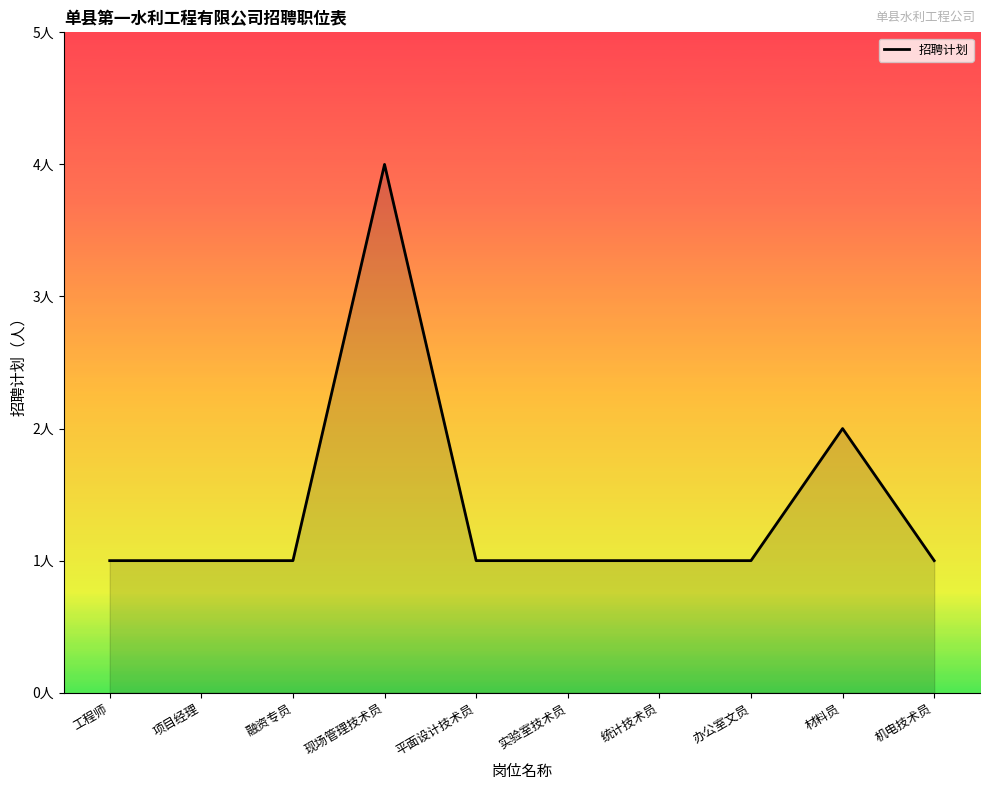

Where is the first local maximum?

现场管理技术员